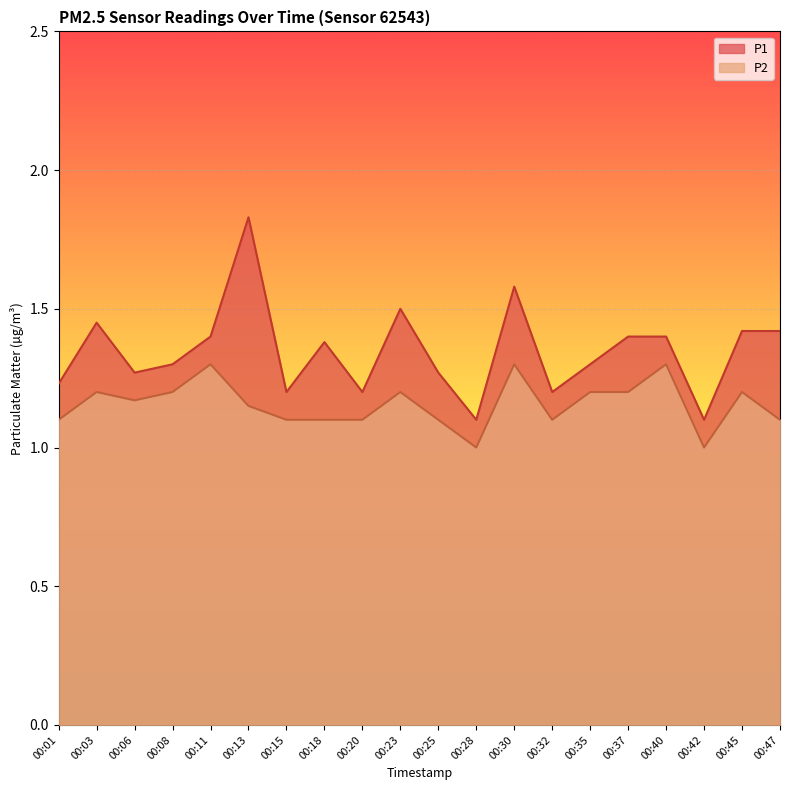

Which category has the lowest value across all series?

00:28